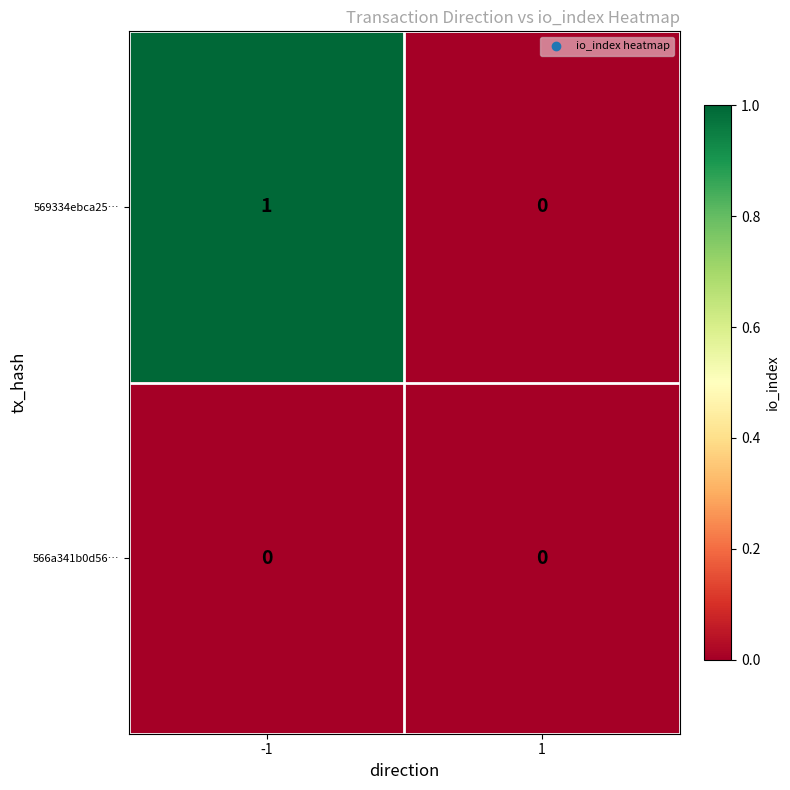

Reading left to right, transcribe all the data shown in this chart.

569334ebca25…: -1=1	1=0
566a341b0d56…: -1=0	1=0